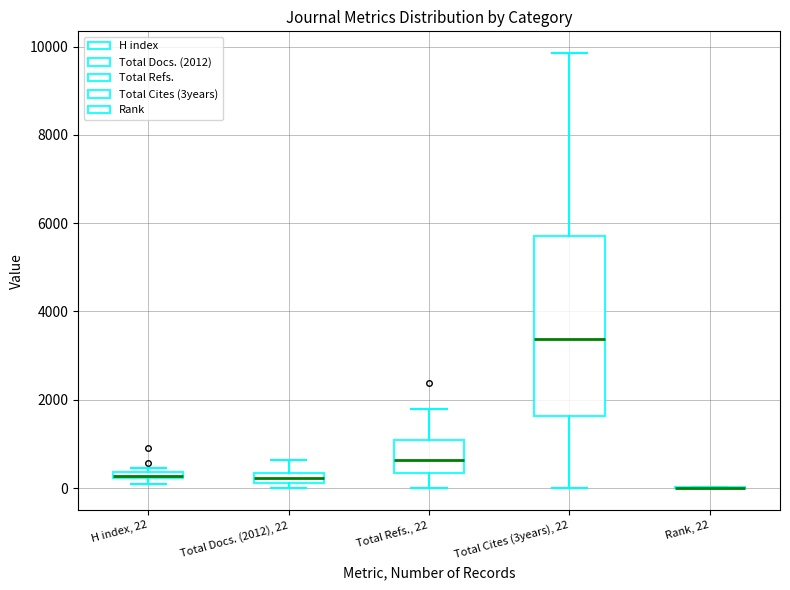

Comparing the boxes themselves (not the whiskers), which one is the tallest?

Total Cites (3years), 22